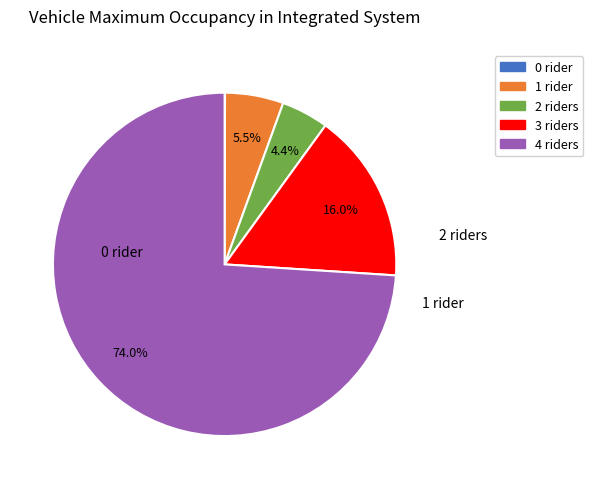

To the nearest percent, what is the difference between the largest and smallest slice percentages?

74%